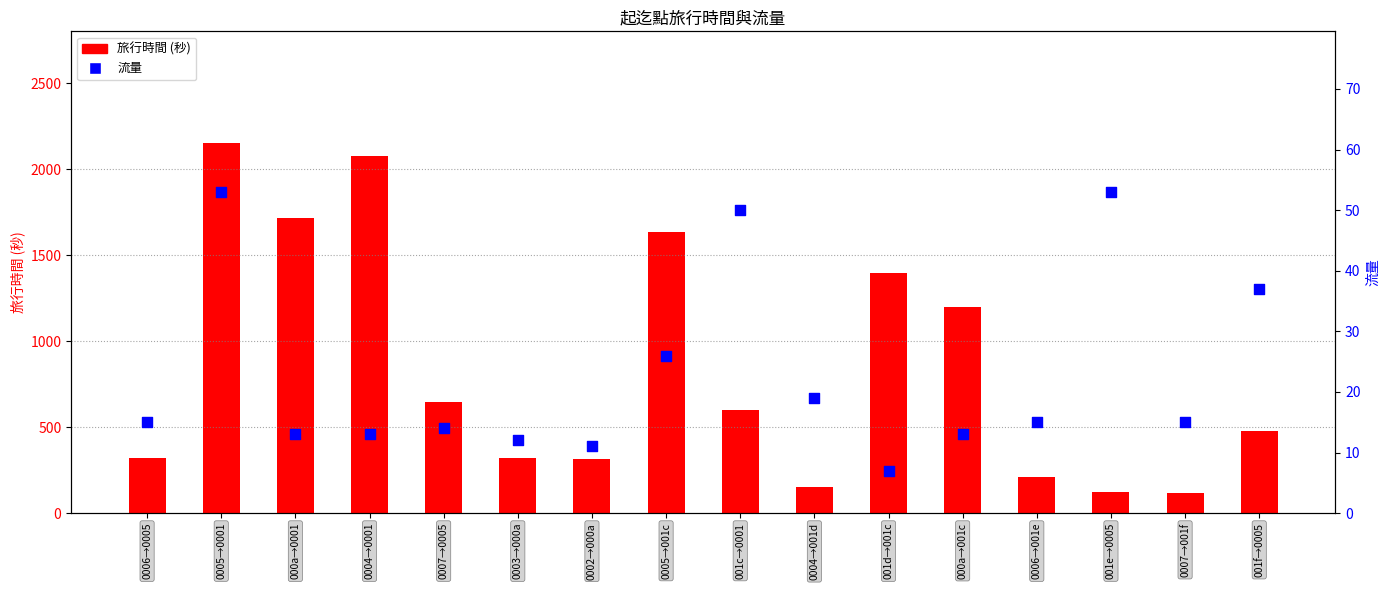

At how many categories does at least one series exceed 1093?

6